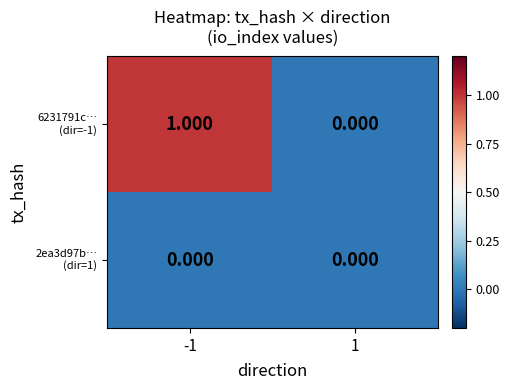

At which category is the sum across all series the highest?

-1